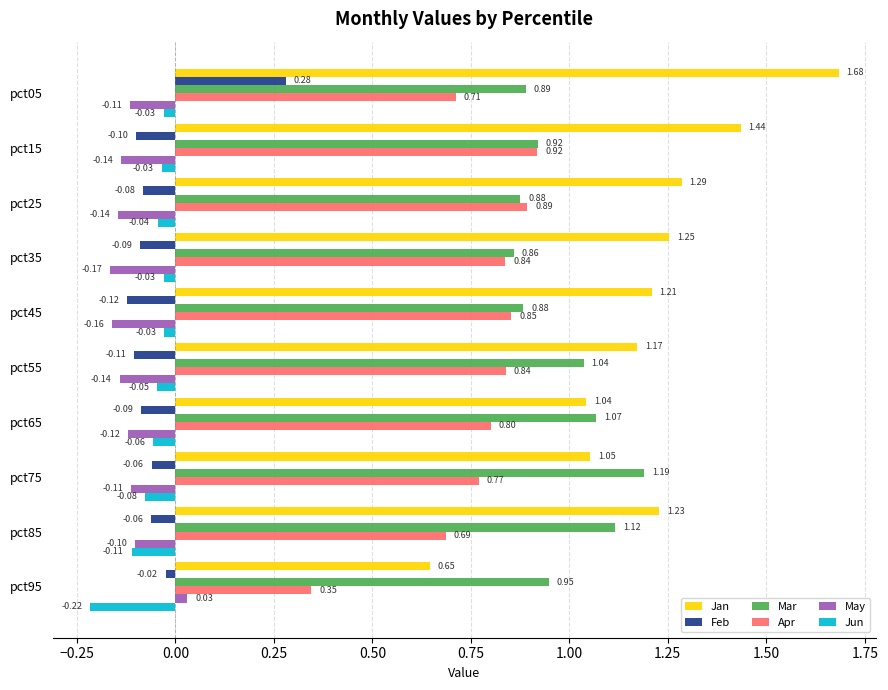

What is the sum of the Jan values at pct15 and pct35?

2.7